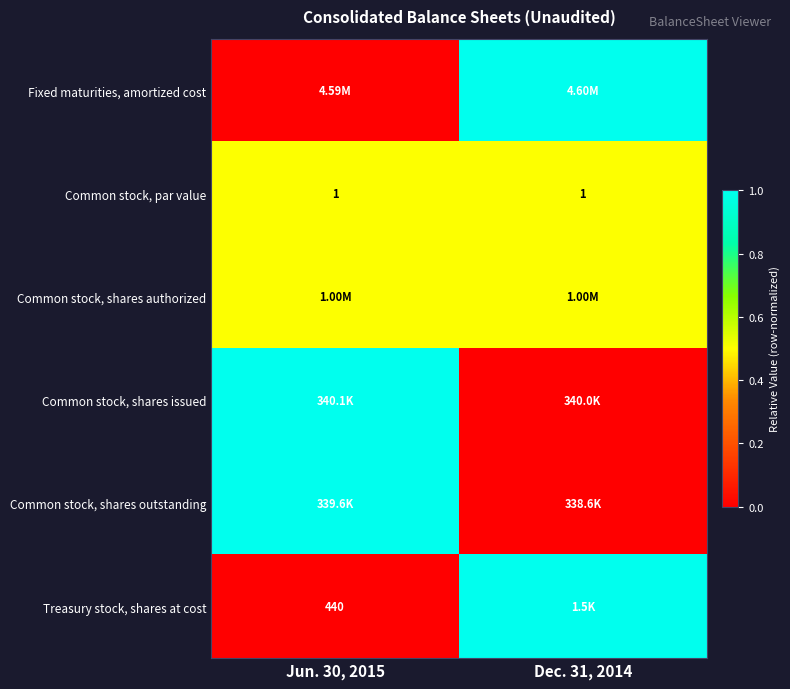

What is the sum of the Common stock, par value values at Dec. 31, 2014 and Jun. 30, 2015?

2.0